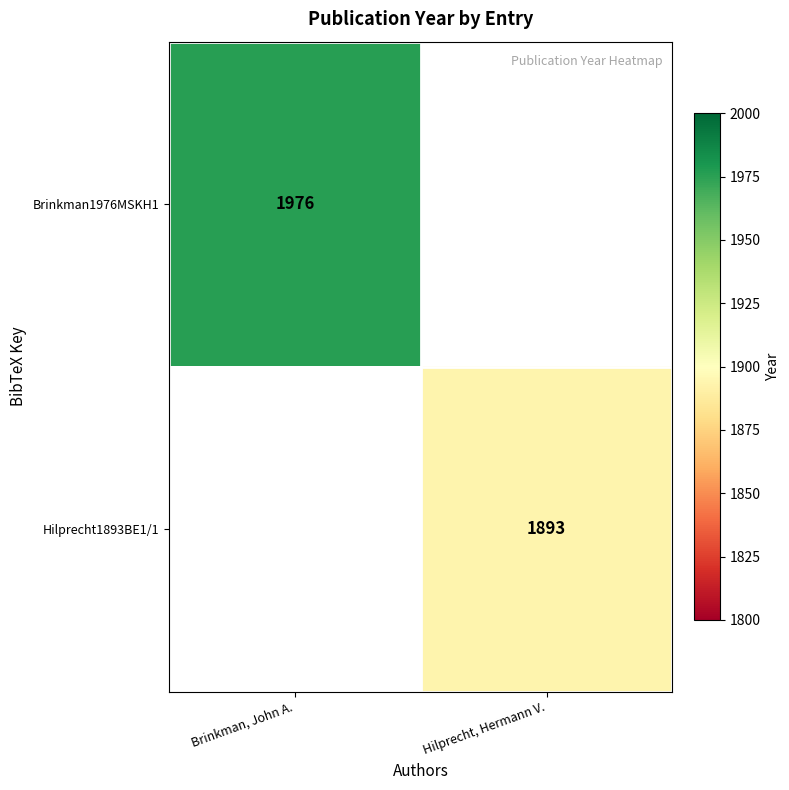

How many distinct data groups are displayed?

2